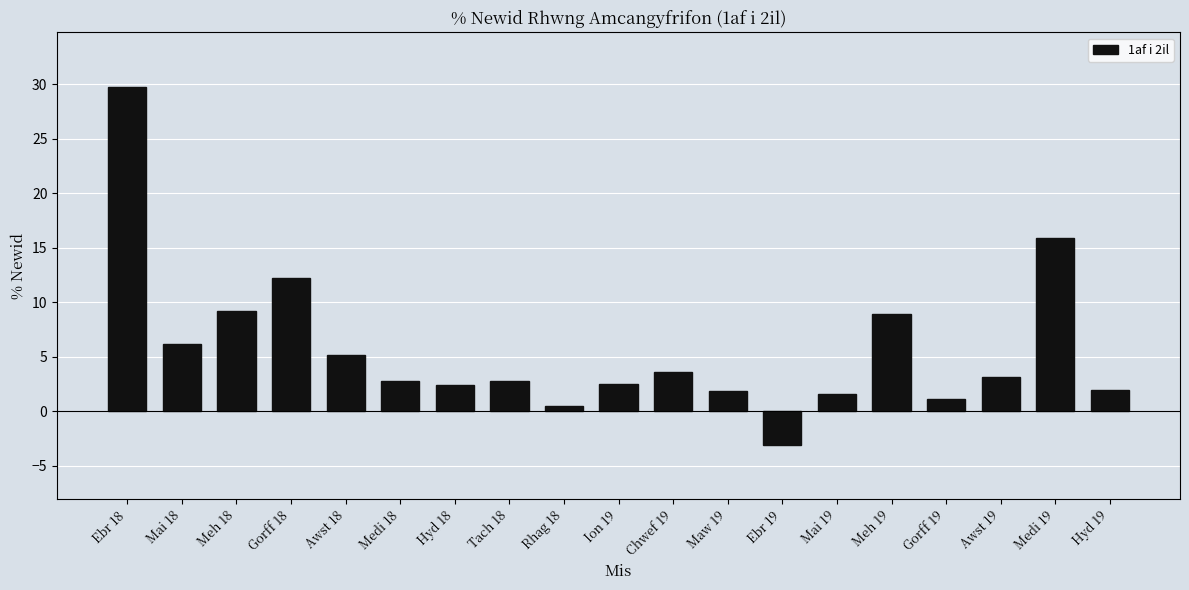

What is the change in value from Chwef 19 to Medi 19?

+12.3